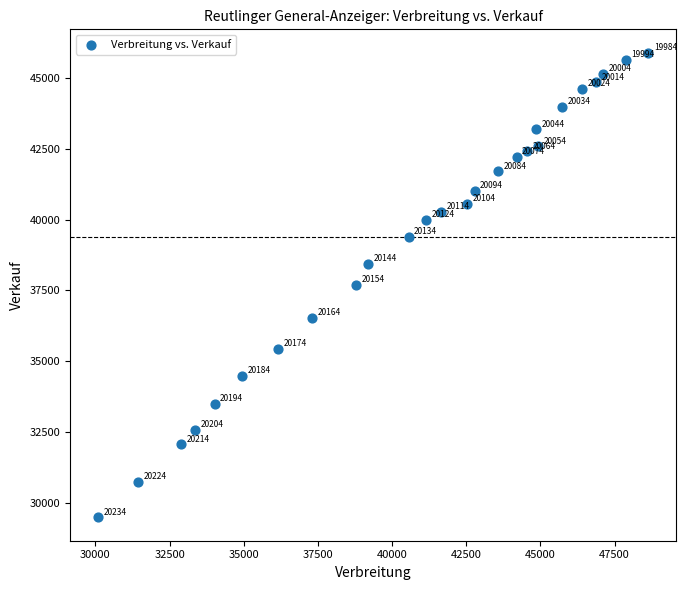

What Y value in the scatter plot is closest to 37693?

37697